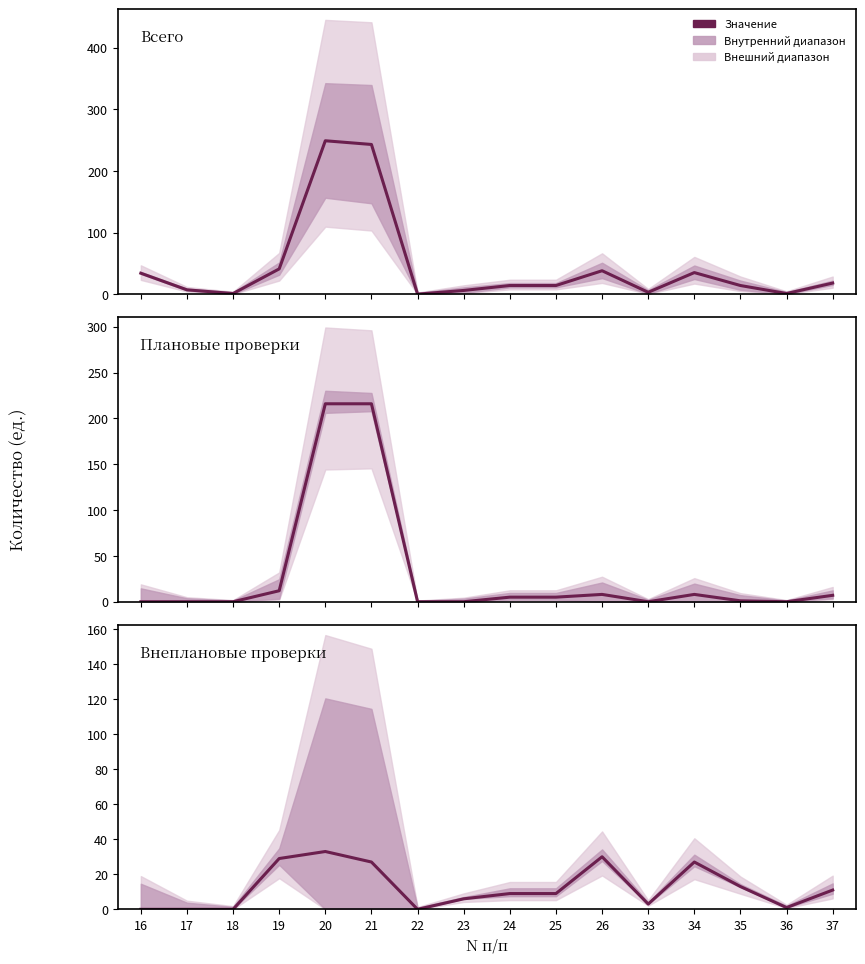

How many data points in Внеплановые проверки are less than 9?

7